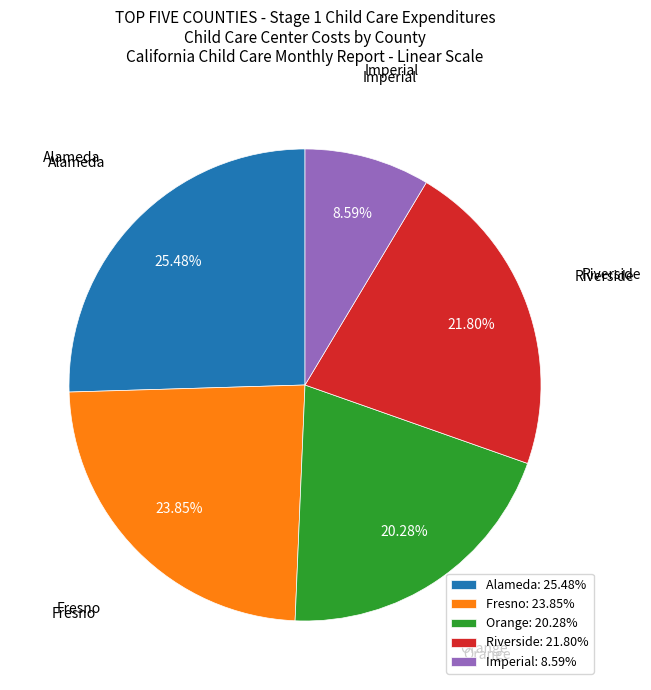

What portion of the pie excludes Imperial?

91.4%